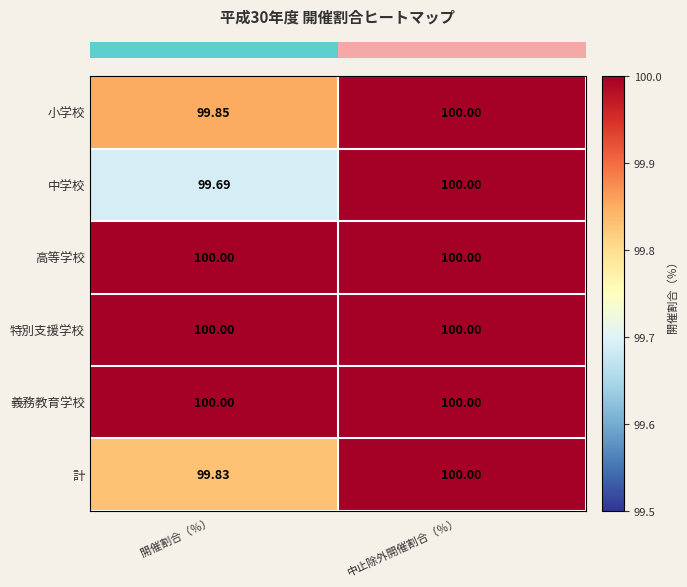

Rank the categories by 小学校 value from lowest to highest.

開催割合（％）, 中止除外開催割合（％）